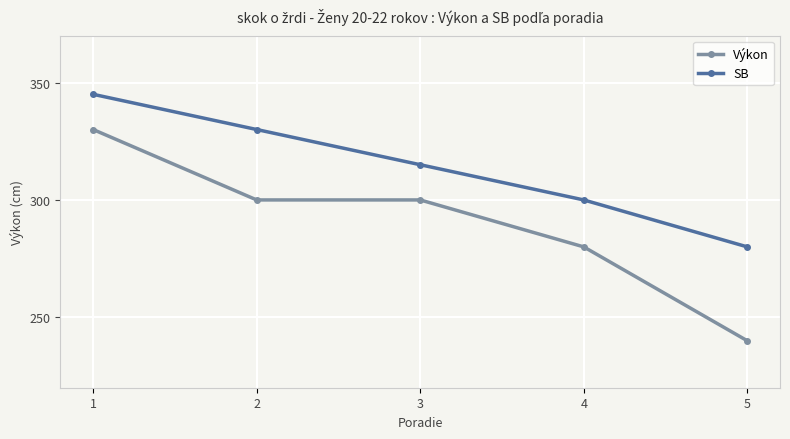

What is the smallest value displayed?

240